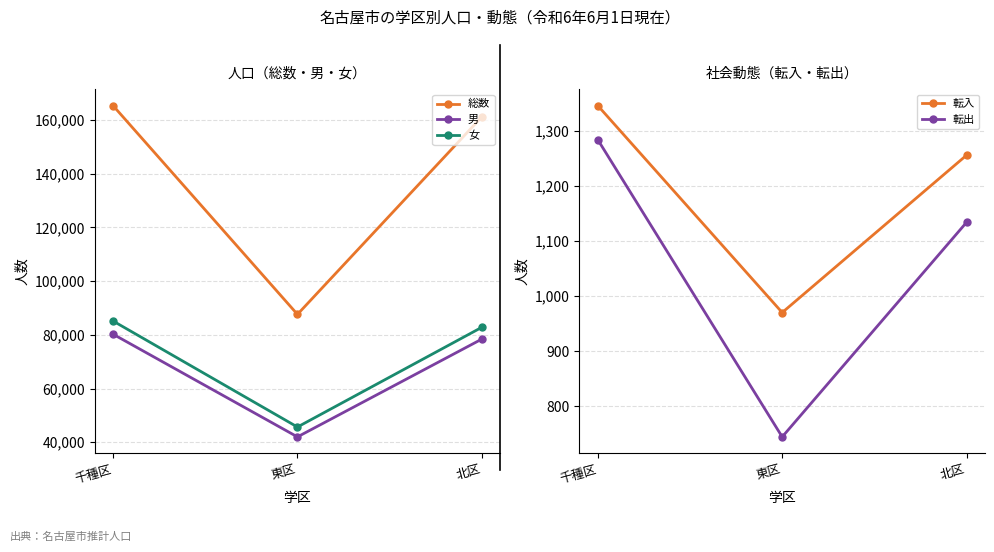

What are all the series names shown in the legend?

総数, 男, 女, 転入, 転出